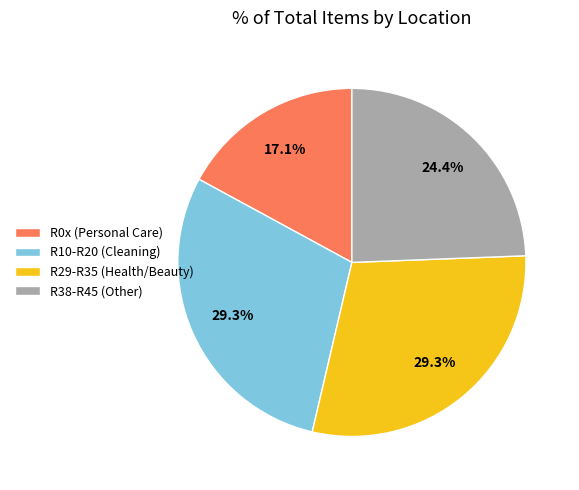

Does any single category account for the majority?

No